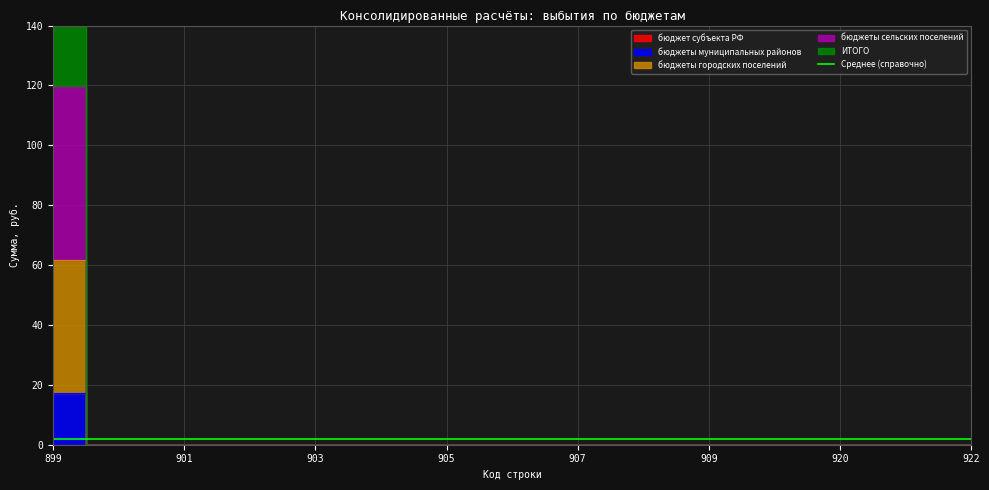

At which category is the sum across all series the highest?

899